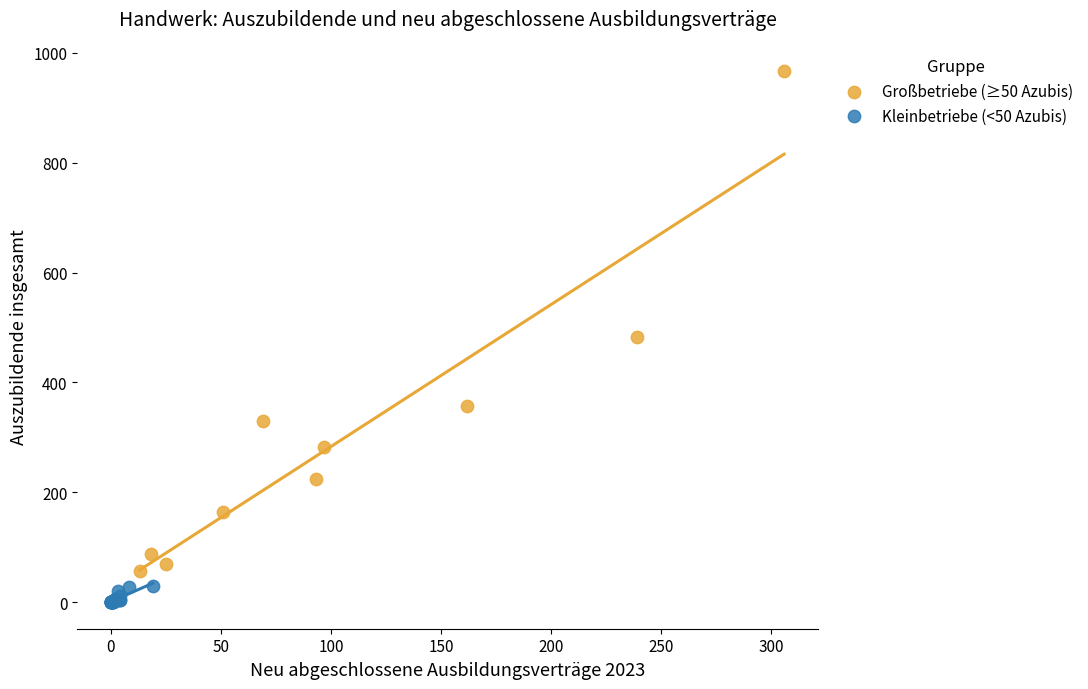

Which series has the largest Y range (max minus min)?

Großbetriebe (≥50 Azubis)